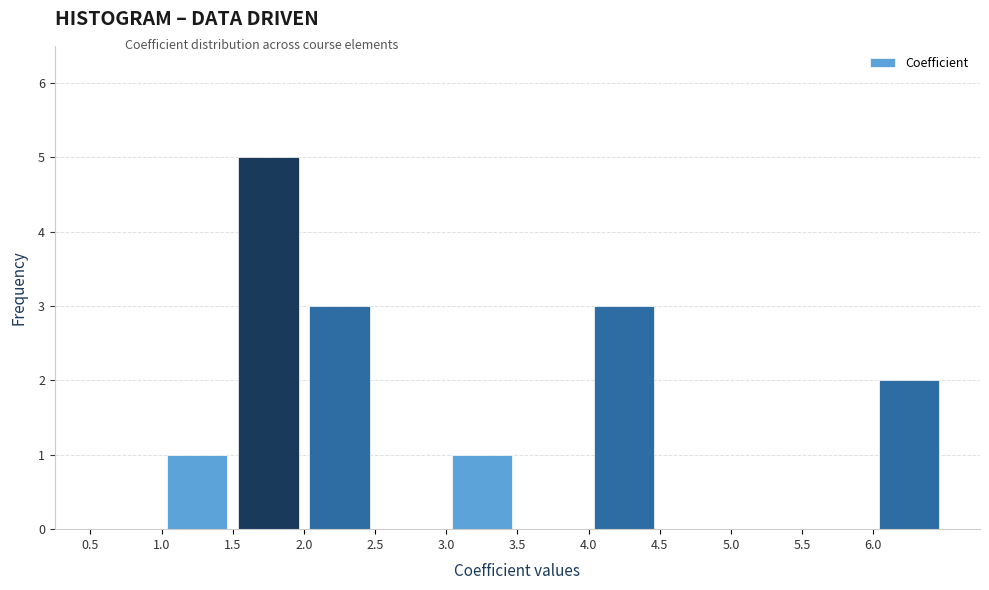

Which range on the x-axis has the tallest bar?

1.5 to 2.0